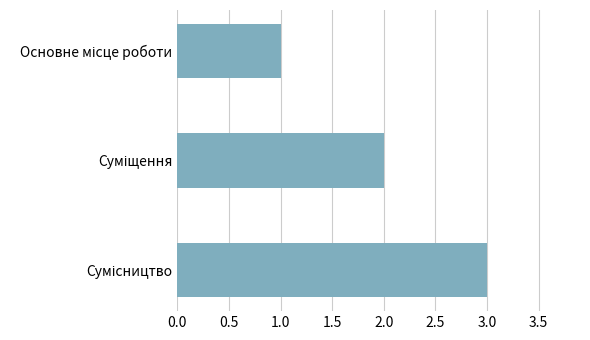

What is the greatest value displayed?

3